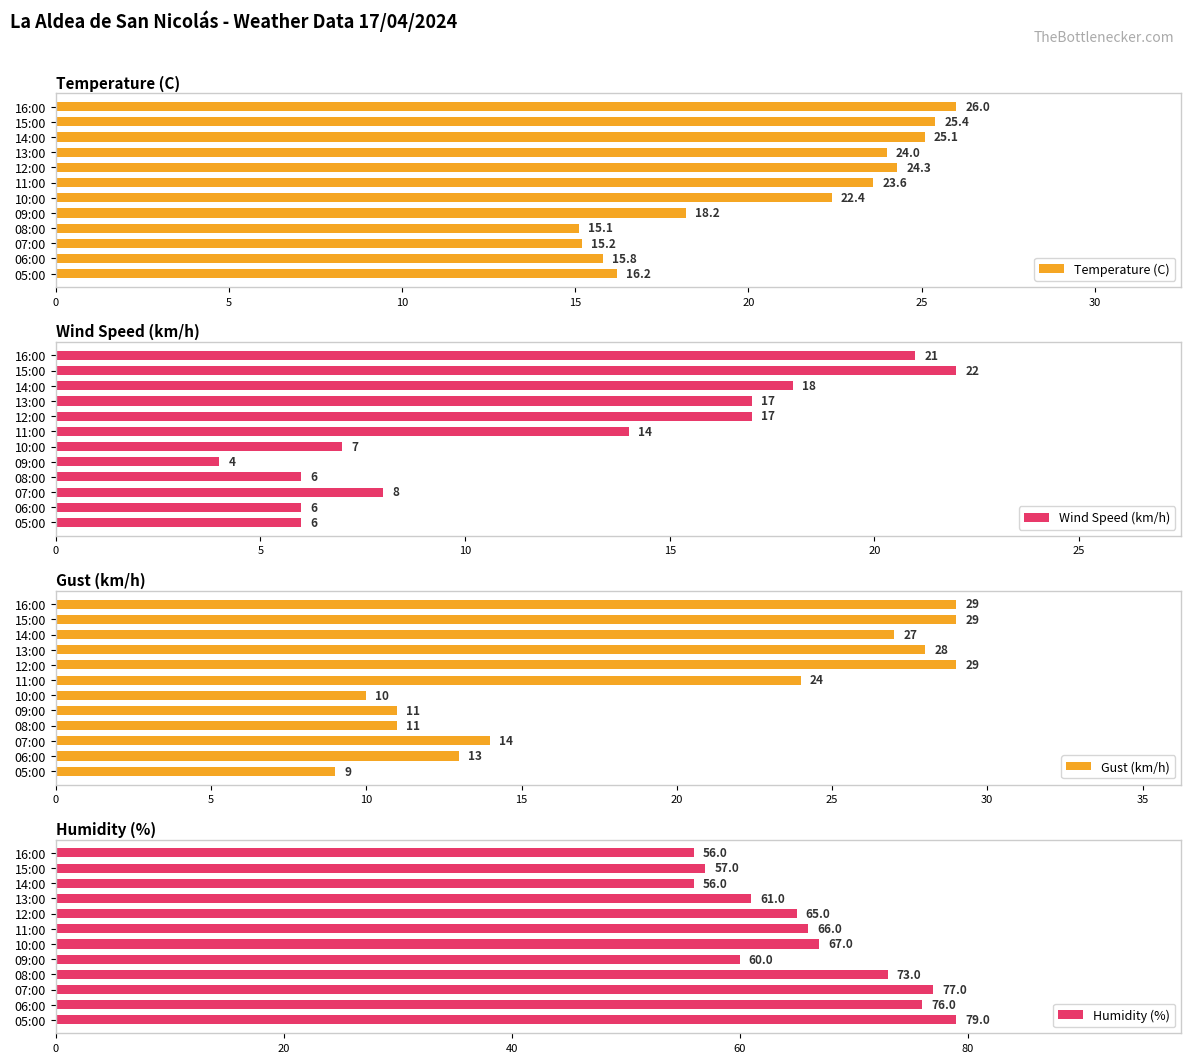

List the labels in order of Temperature (C) value, largest first.

16:00, 15:00, 14:00, 12:00, 13:00, 11:00, 10:00, 09:00, 05:00, 06:00, 07:00, 08:00